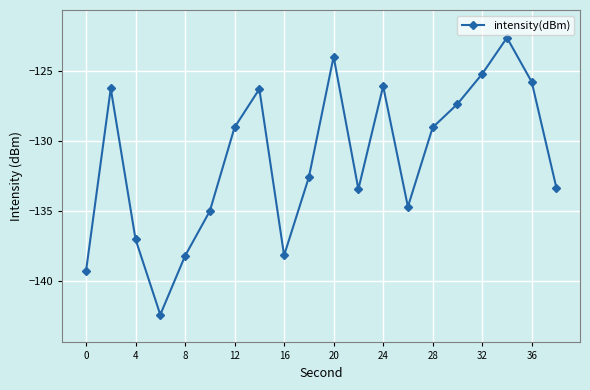

How many points are lower than both their immediate neighbors (excluding endpoints)?

4